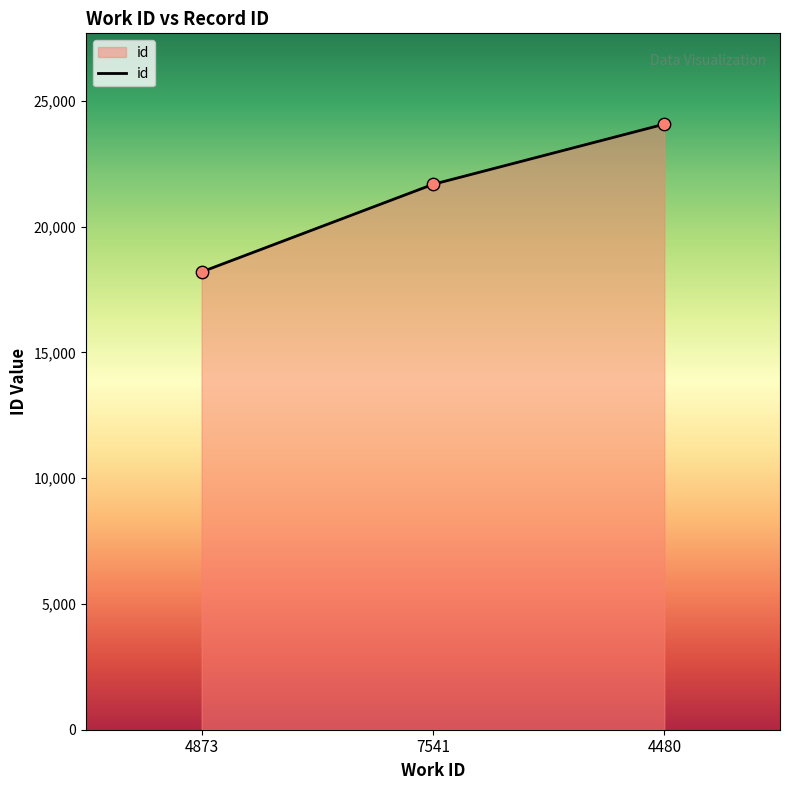

Between 7541 and 4873, which is larger?

7541